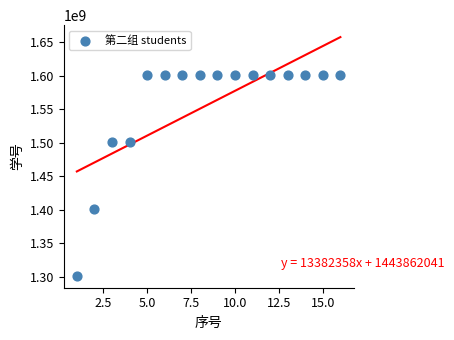

What is the range of X values (max minus min)?

15